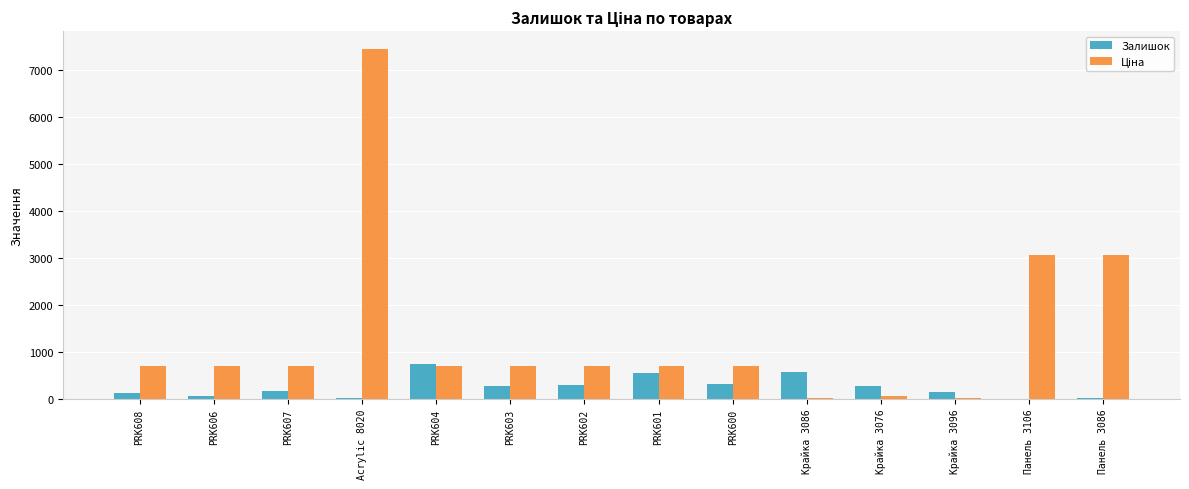

How many groups of bars are there?

14